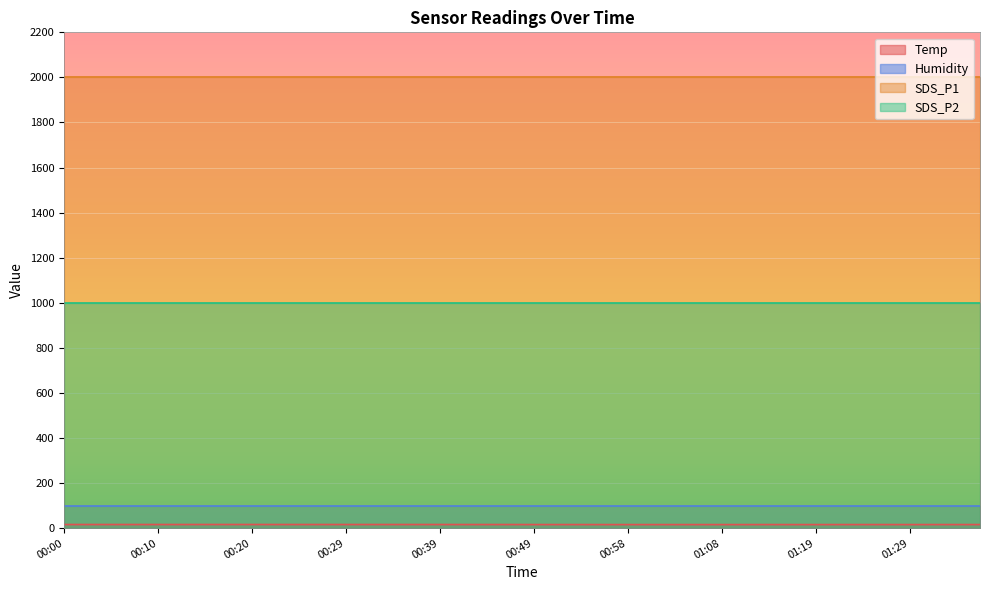

Reading right to left, what are all the values shown in this chart?

Temp: 01:36=15.8	01:34=15.8	01:31=15.8	01:29=15.7	01:26=15.8	01:24=15.8	01:21=15.8	01:19=15.7	01:16=15.7	01:14=15.8	01:11=15.7	01:08=15.7	01:06=15.7	01:03=15.7	01:01=15.7	00:58=15.7	00:56=15.7	00:54=15.8	00:51=15.8	00:49=15.8	00:46=15.9	00:44=15.9	00:41=15.9	00:39=16.0	00:37=16.0	00:34=16.0	00:32=16.0	00:29=16.0	00:27=16.0	00:24=16.0	00:22=16.0	00:20=16.1	00:17=16.1	00:15=16.1	00:12=16.0	00:10=16.0	00:07=16.0	00:05=16.0	00:03=16.0	00:00=16.0
Humidity: 01:36=99.9	01:34=99.9	01:31=99.9	01:29=99.9	01:26=99.9	01:24=99.9	01:21=99.9	01:19=99.9	01:16=99.9	01:14=99.9	01:11=99.9	01:08=99.9	01:06=99.9	01:03=99.9	01:01=99.9	00:58=99.9	00:56=99.9	00:54=99.9	00:51=99.9	00:49=99.9	00:46=99.9	00:44=99.9	00:41=99.9	00:39=99.9	00:37=99.9	00:34=99.9	00:32=99.9	00:29=99.9	00:27=99.9	00:24=99.9	00:22=99.9	00:20=99.9	00:17=99.9	00:15=99.9	00:12=99.9	00:10=99.9	00:07=99.9	00:05=99.9	00:03=99.9	00:00=99.9
SDS_P1: 01:36=1999.9	01:34=1999.9	01:31=1999.9	01:29=1999.9	01:26=1999.9	01:24=1999.9	01:21=1999.9	01:19=1999.9	01:16=1999.9	01:14=1999.9	01:11=1999.9	01:08=1999.9	01:06=1999.9	01:03=1999.9	01:01=1999.9	00:58=1999.9	00:56=1999.9	00:54=1999.9	00:51=1999.9	00:49=1999.9	00:46=1999.9	00:44=1999.9	00:41=1999.9	00:39=1999.9	00:37=1999.9	00:34=1999.9	00:32=1999.9	00:29=1999.9	00:27=1999.9	00:24=1999.9	00:22=1999.9	00:20=1999.9	00:17=1999.9	00:15=1999.9	00:12=1999.9	00:10=1999.9	00:07=1999.9	00:05=1999.9	00:03=1999.9	00:00=1999.9
SDS_P2: 01:36=999.9	01:34=999.9	01:31=999.9	01:29=999.9	01:26=999.9	01:24=999.9	01:21=999.9	01:19=999.9	01:16=999.9	01:14=999.9	01:11=999.9	01:08=999.9	01:06=999.9	01:03=999.9	01:01=999.9	00:58=999.9	00:56=999.9	00:54=999.9	00:51=999.9	00:49=999.9	00:46=999.9	00:44=999.9	00:41=999.9	00:39=999.9	00:37=999.9	00:34=999.9	00:32=999.9	00:29=999.9	00:27=999.9	00:24=999.9	00:22=999.9	00:20=999.9	00:17=999.9	00:15=999.9	00:12=999.9	00:10=999.9	00:07=999.9	00:05=999.9	00:03=999.9	00:00=999.9